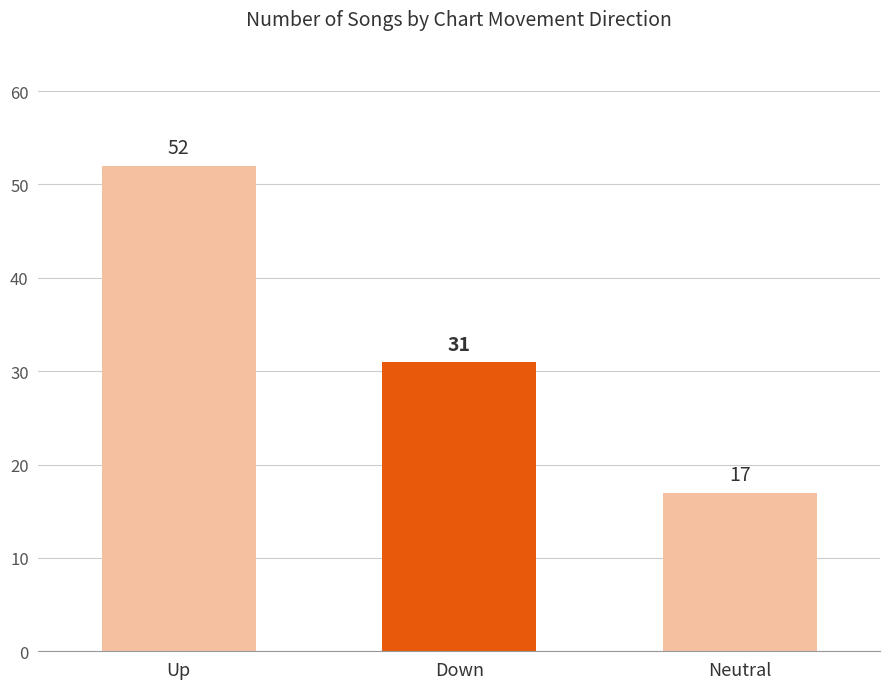

Reading right to left, list all the values displayed in this chart.

17	31	52